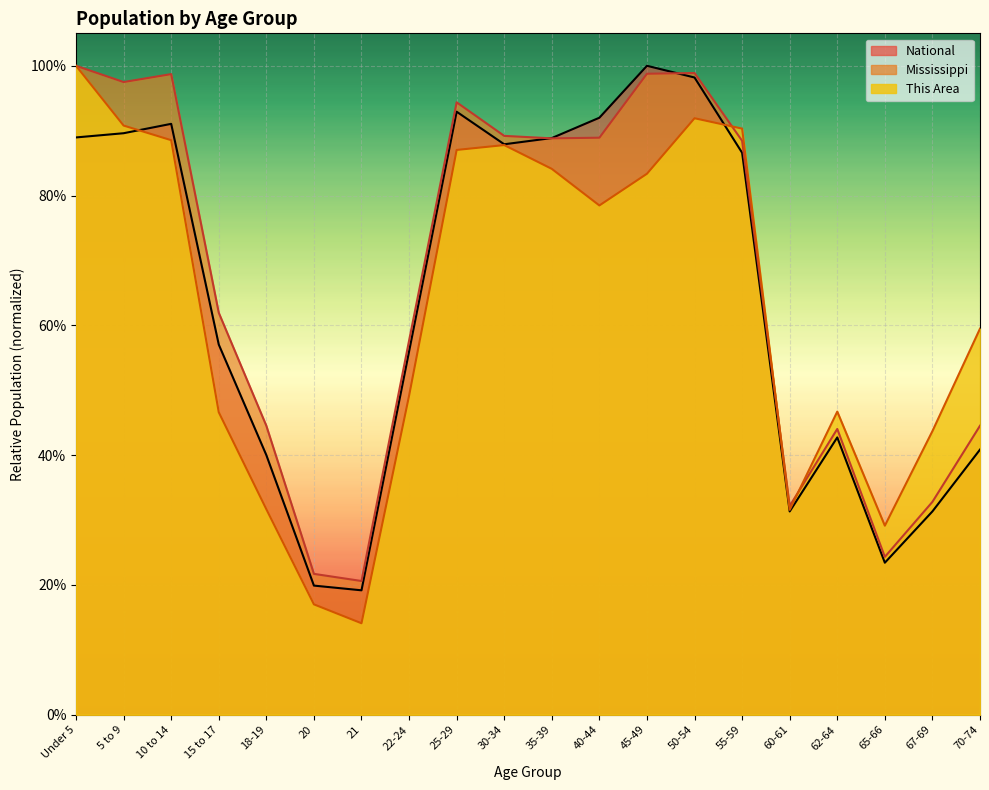

Count the number of data series in this chart.

3